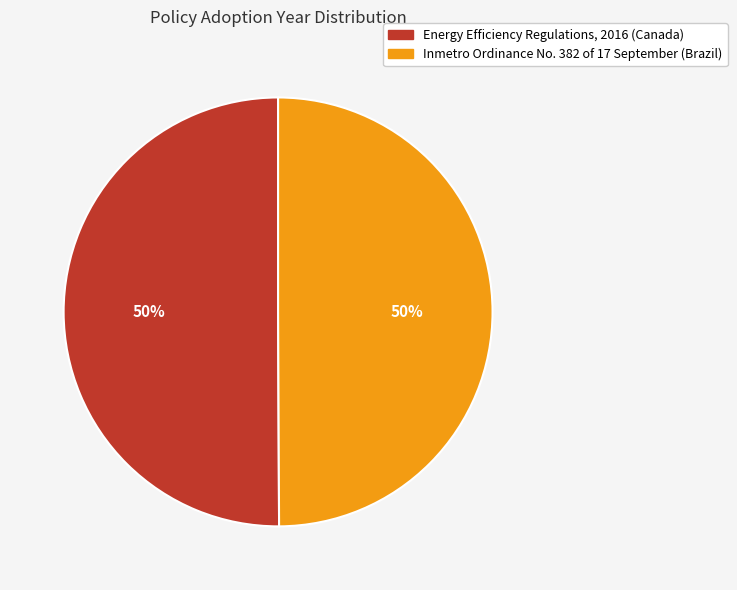

To the nearest percent, what percentage of the pie is Inmetro Ordinance No. 382 of 17 September (Brazil)?

50%